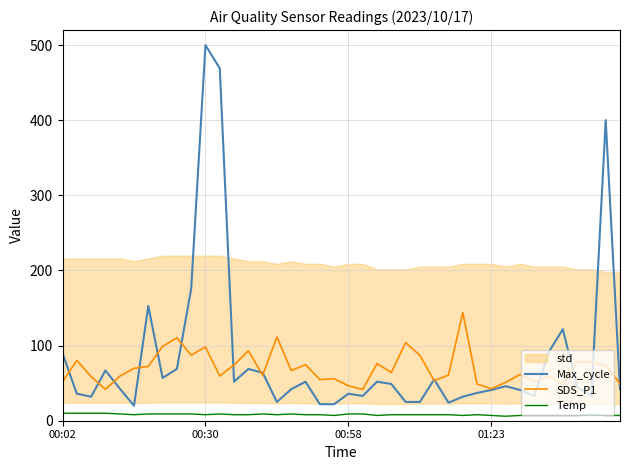

True or false: SDS_P1 and Temp intersect in this chart.

False